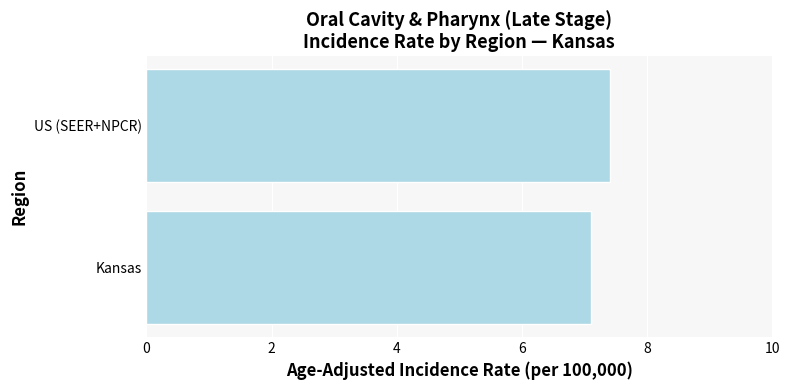

At which category does the chart reach its peak across all series?

US (SEER+NPCR)